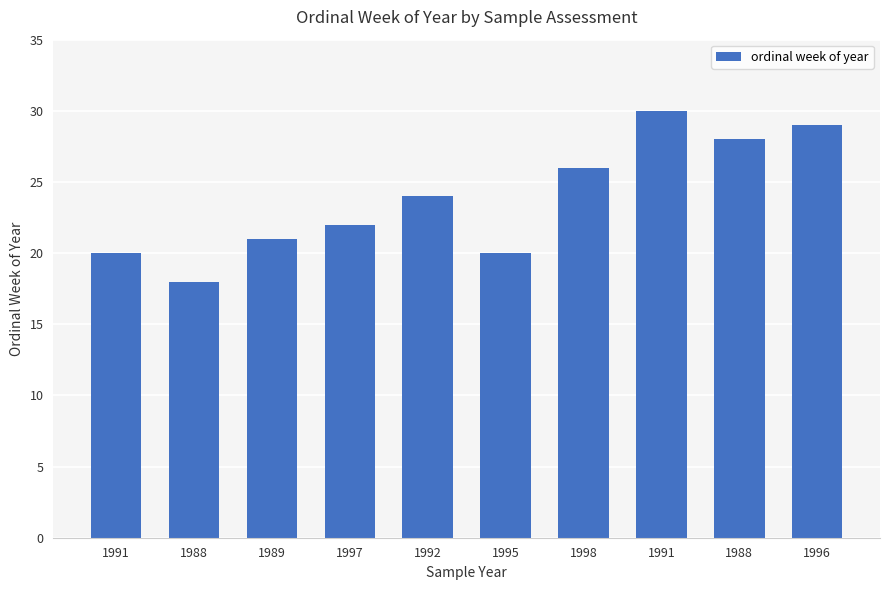

What is the minimum value shown in the chart?

18